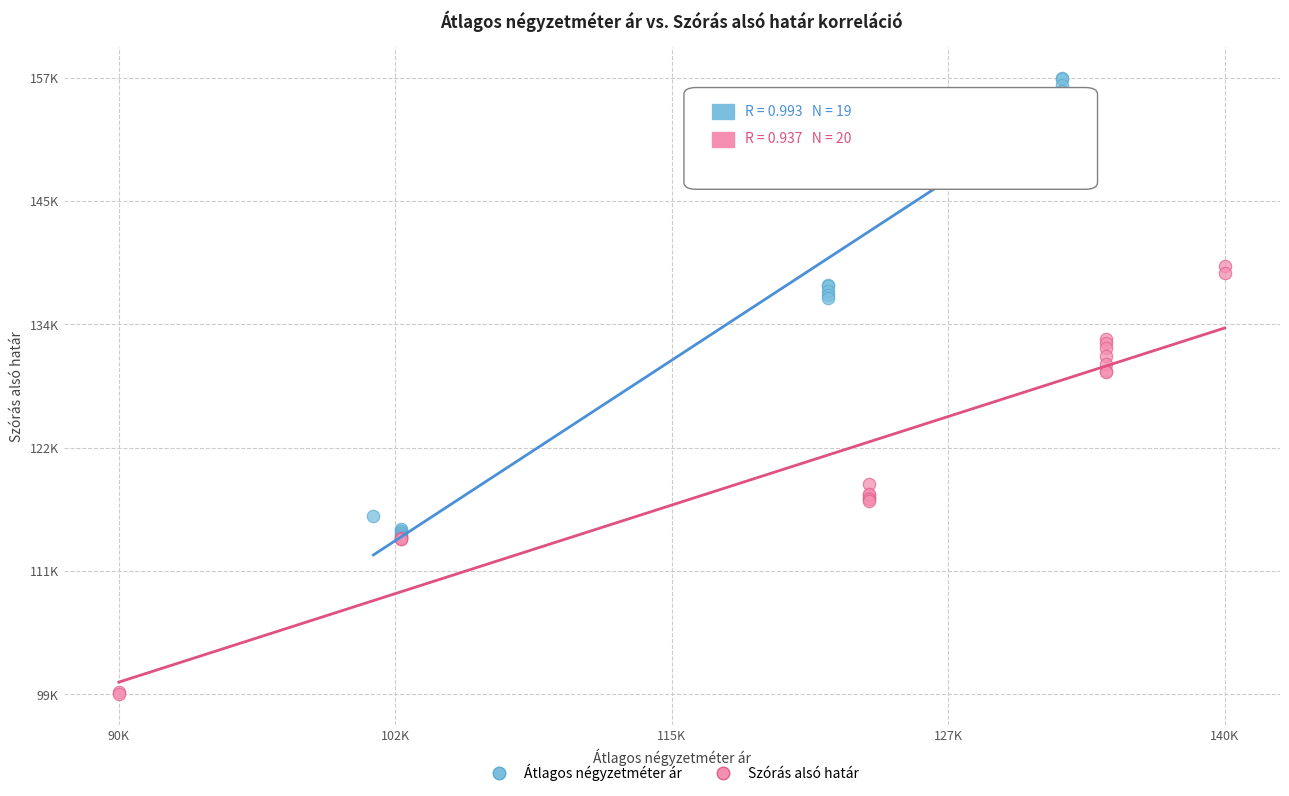

What are all the series names shown in the legend?

Átlagos négyzetméter ár, Szórás alsó határ